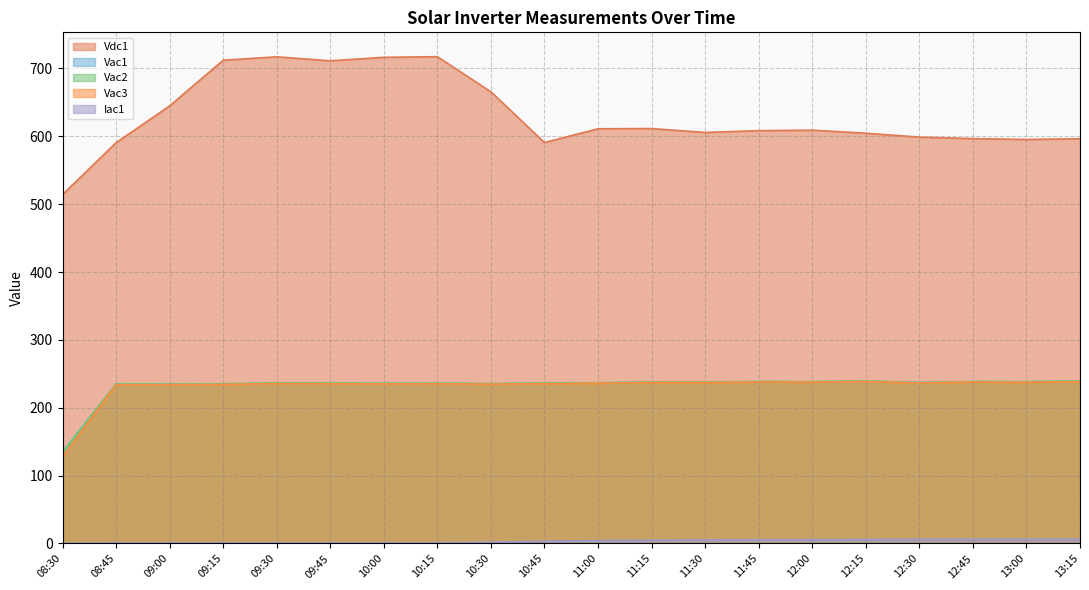

What is the difference between the highest and lowest values at 09:15?

711.2